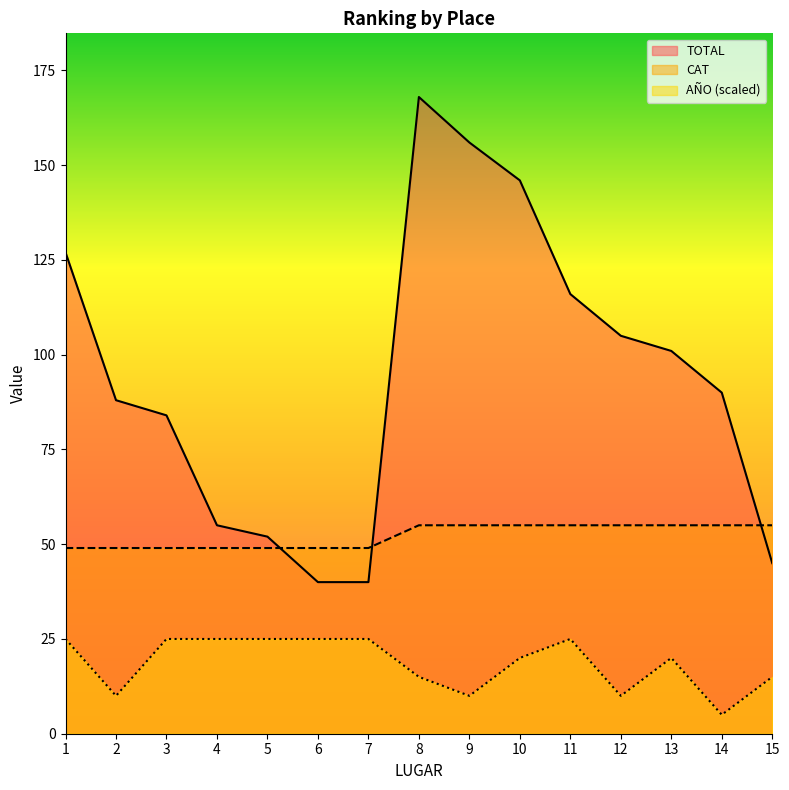

The AÑO series shows 25 at 3. True or false?

True